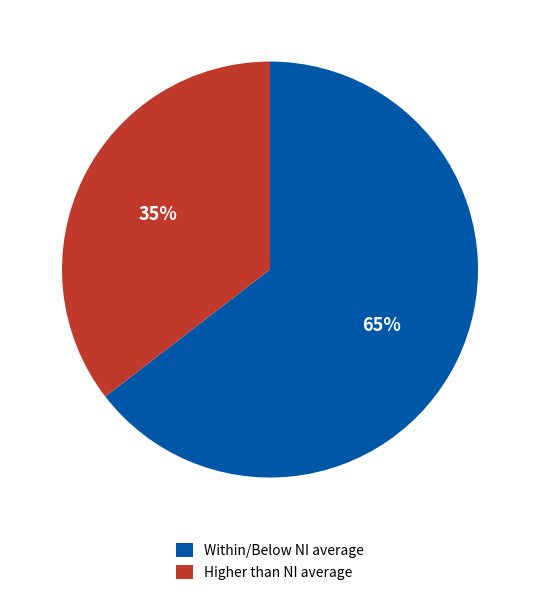

True or false: Within/Below NI average accounts for 51% of the total.

False